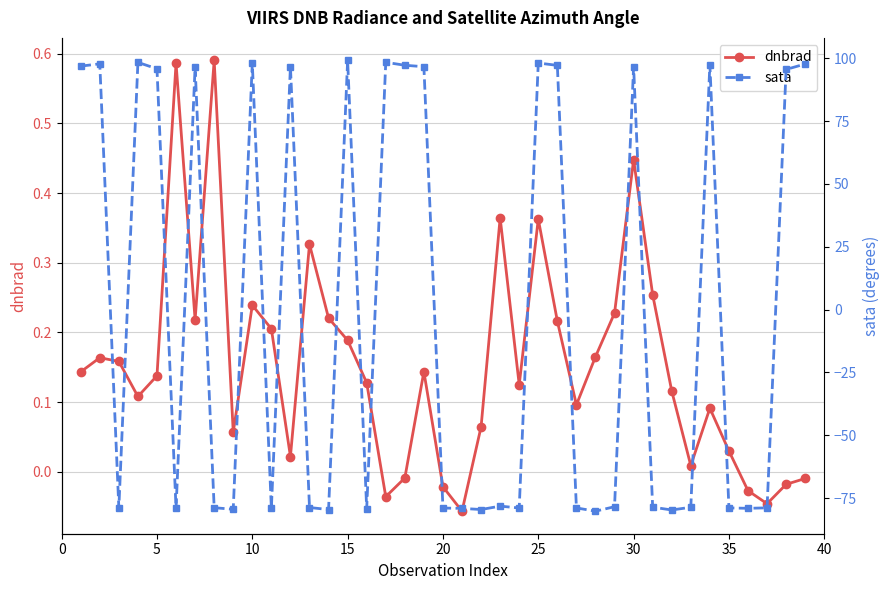

How many data points in dnbrad are less than 0?

8